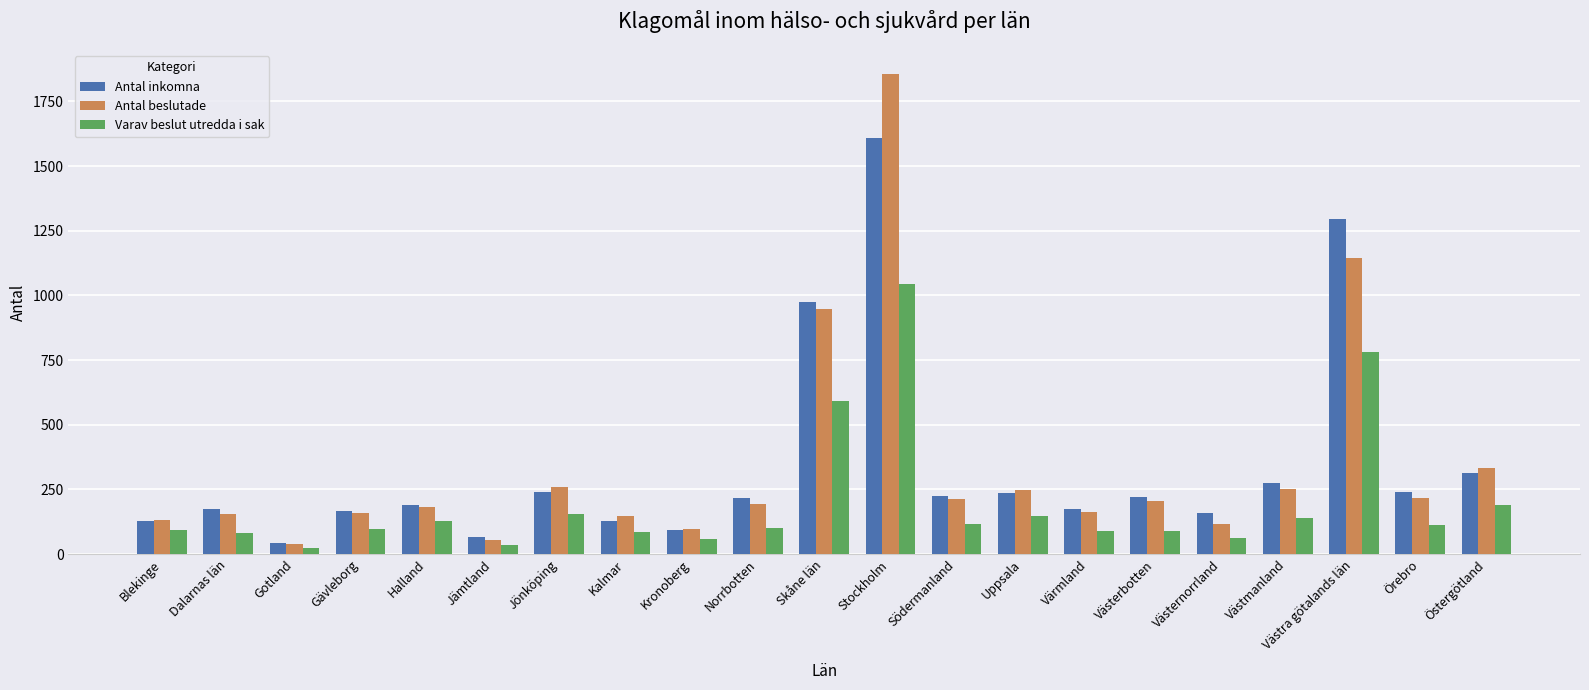

At how many categories does at least one series exceed 1708?

1